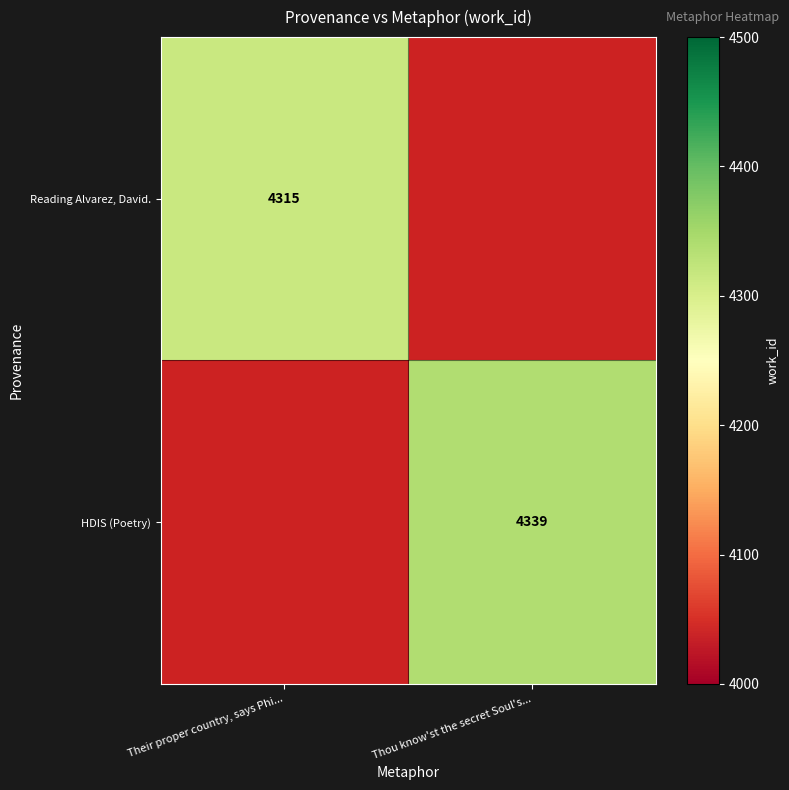

True or false: Reading Alvarez, David. has a value of 1192 at Their proper country, says Phi....

False